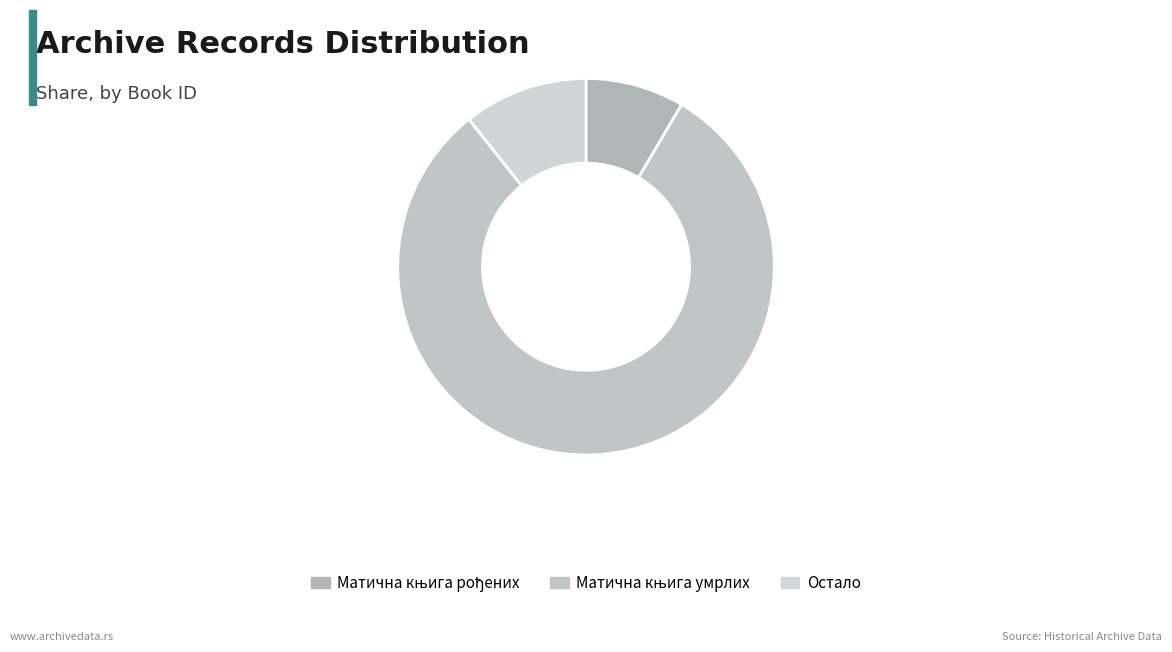

True or false: Остало accounts for 92% of the total.

False